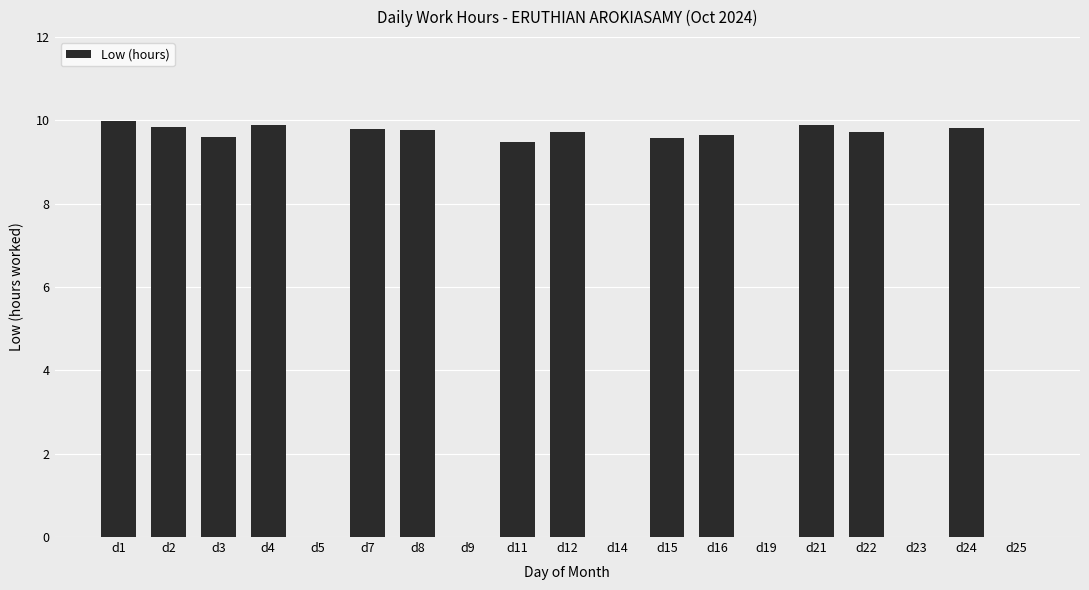

Which has a higher value, d22 or d19?

d22